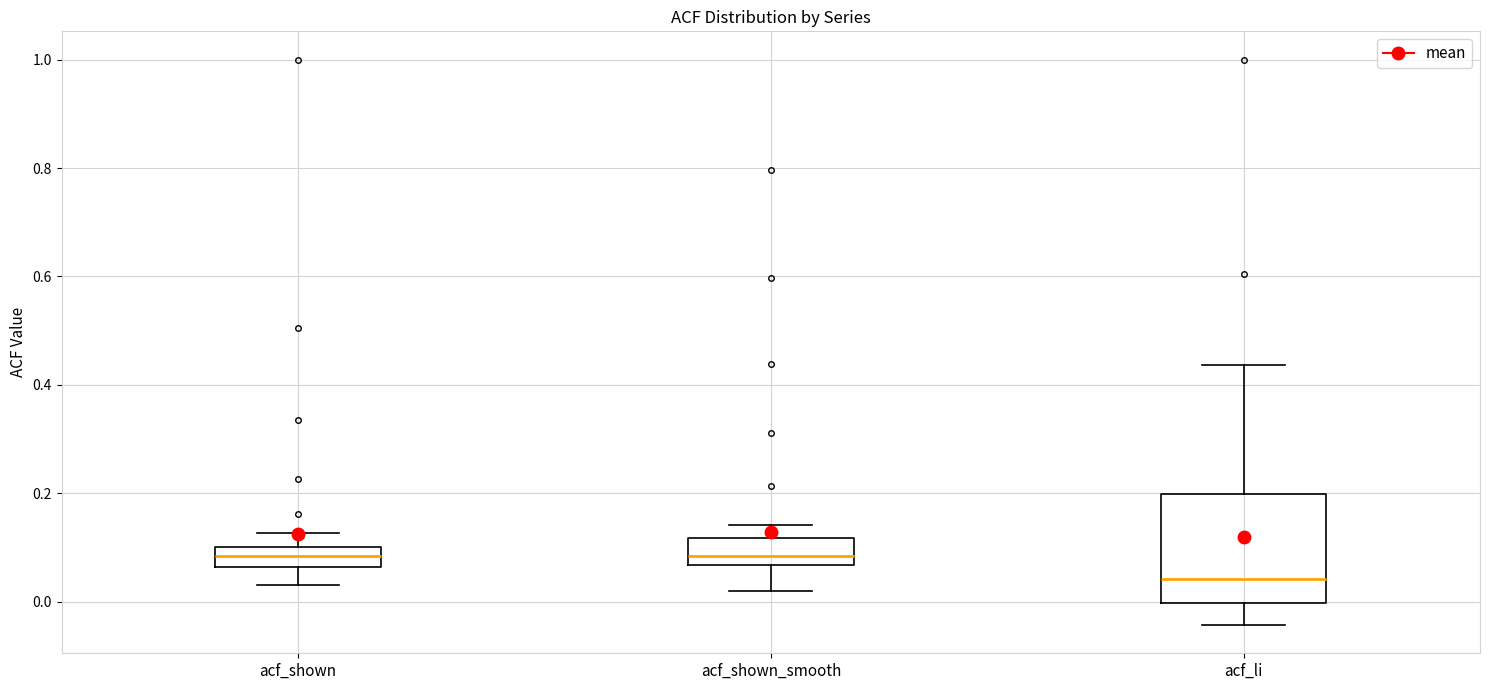

Reading left to right, read every box against the y-axis: the position of its median line, the range the box covers, and the ends of its whiskers. The values are not printed on the chart, so give them approximately, as read against the axis.

acf_shown: median 0.08, box 0.06 to 0.10, whiskers 0.04 to 0.12
acf_shown_smooth: median 0.08, box 0.06 to 0.12, whiskers 0.02 to 0.14
acf_li: median 0.04, box 0.00 to 0.20, whiskers -0.04 to 0.44